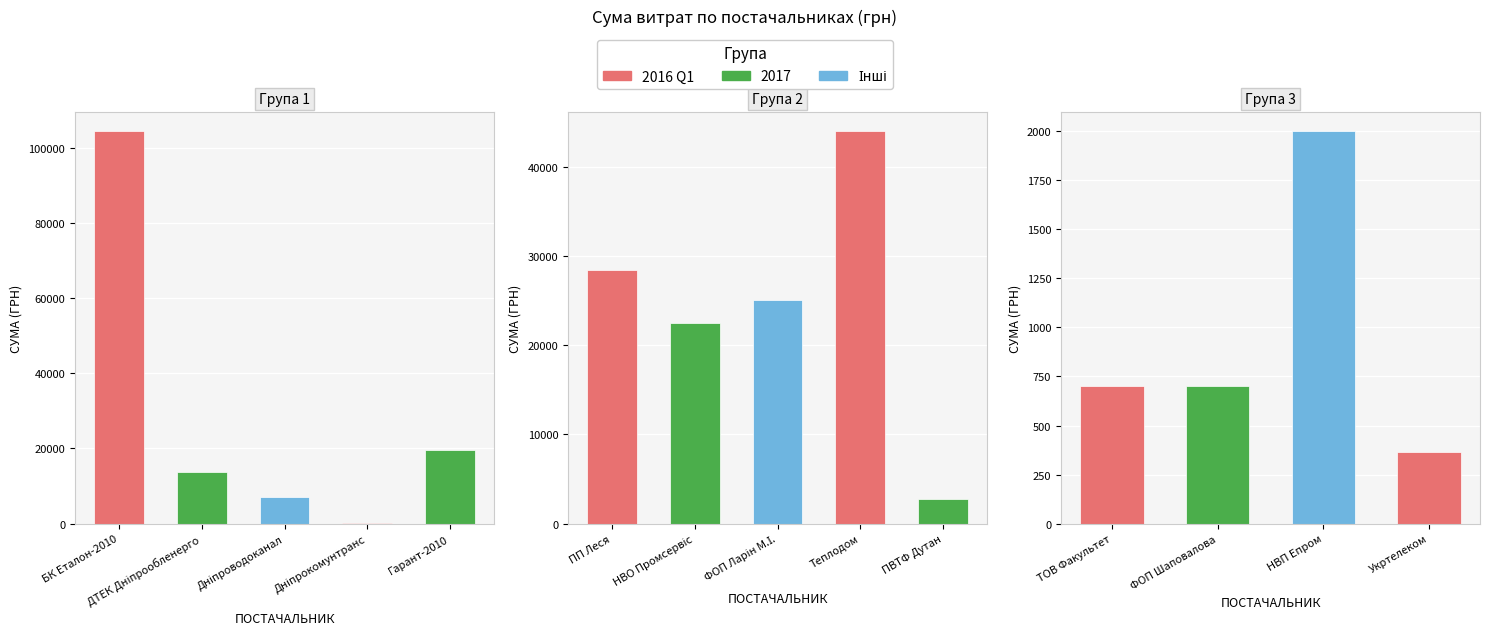

Reading right to left, list all the values displayed in this chart.

Дніпропетровська філія ПАТ "Укртелеком"=365.3	ТОВ "НВП "Епром Інжинірінг"=2000.0	ФОП "Шаповалова Л.М."=700.0	ТОВ "Факультет"=700.0	ПВТФ "Дутан"=2796.0	ТОВ "Теплодом"=44000.0	ФОП "Ларін М.І."=25051.5	ТОВ НВО "Промсервіс"=22443.5	ПП "Леся"=28465.7	ТОВ "Гарант-2010"=19516.0	ТДВ "Дніпрокомунтранс"=135.7	КП "Дніпроводоканал"=7073.4	ПАТ "ДТЕК Дніпрообленерго"=13757.5	ТОВ "БК "Еталон-2010"=104400.0